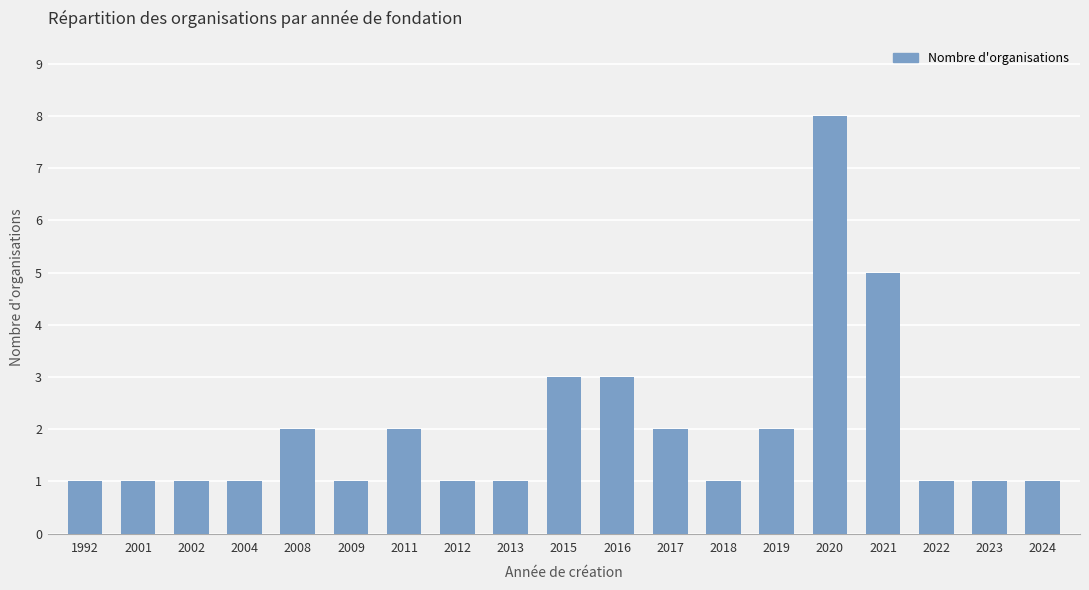

Read the value at 2019.

2